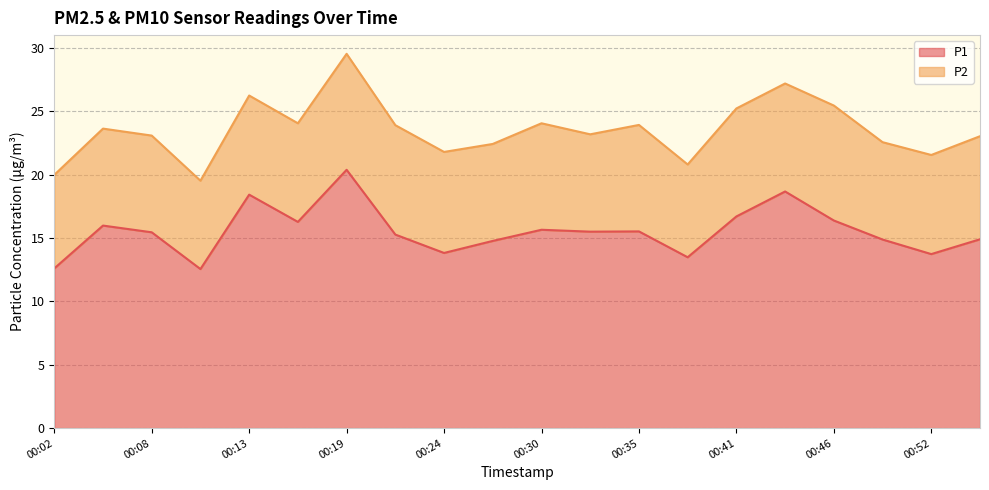

What is the ratio of the value at 00:08 to the value at 00:24?

1.1